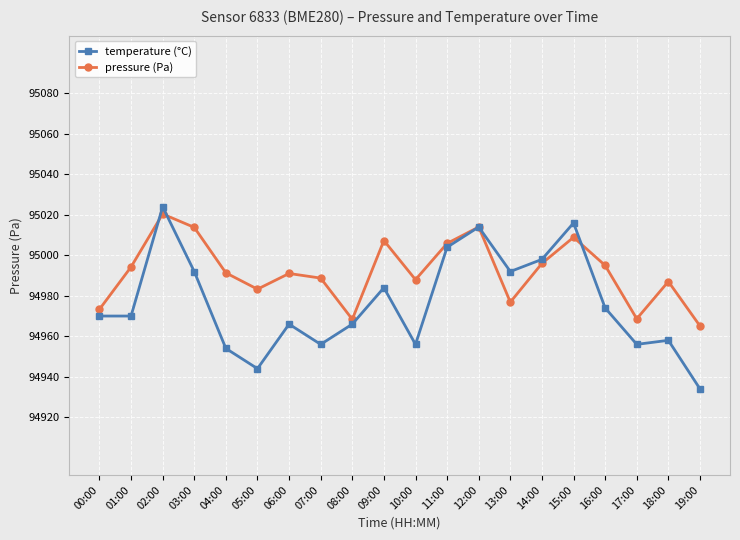

Is this an area chart (filled region under the line)?

No